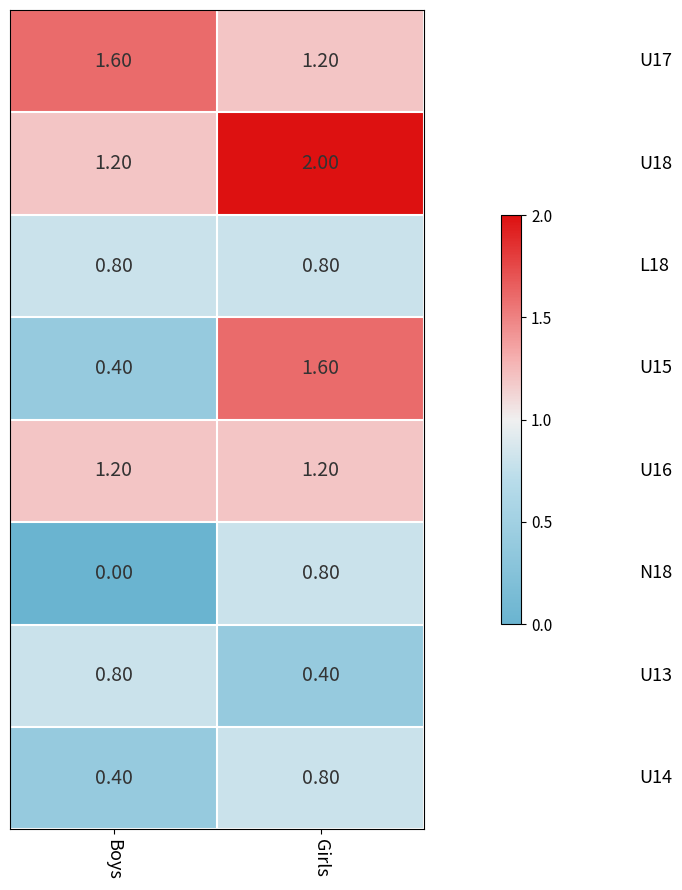

What is the difference between the highest and lowest values at Boys?

1.6